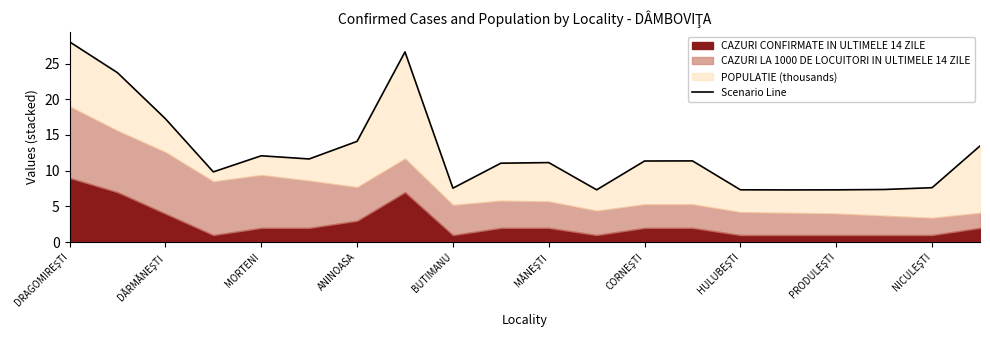

Reading right to left, what are all the values shown in this chart?

13.5	7.6	7.4	7.3	7.3	7.3	11.4	11.4	7.3	11.1	11.1	7.6	26.6	14.1	11.6	12.1	9.8	17.3	23.7	28.0